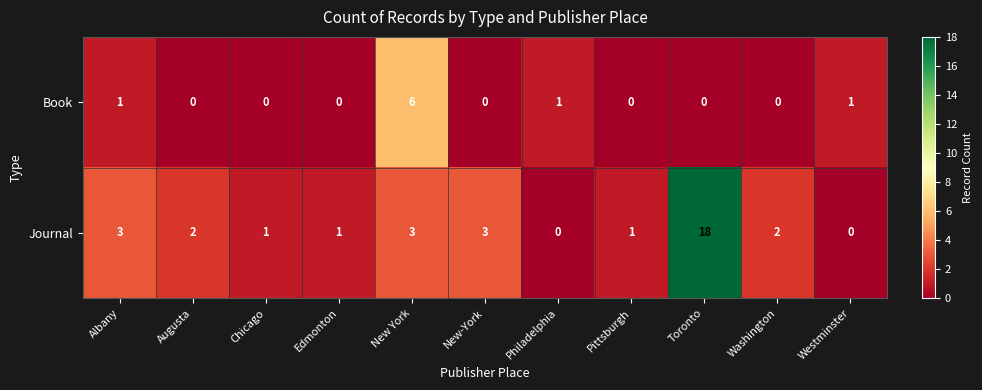

Reading left to right, what are all the values shown in this chart?

Book: 1	0	0	0	6	0	1	0	0	0	1
Journal: 3	2	1	1	3	3	0	1	18	2	0